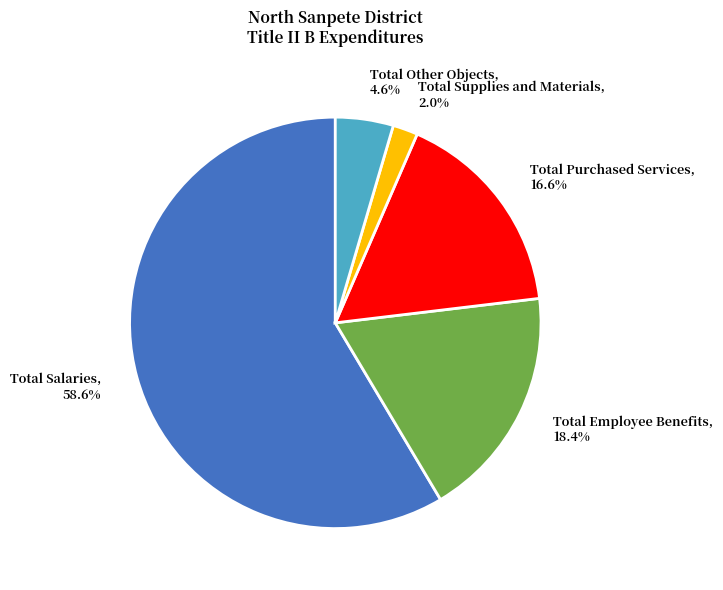

How many segments does this pie chart have?

5